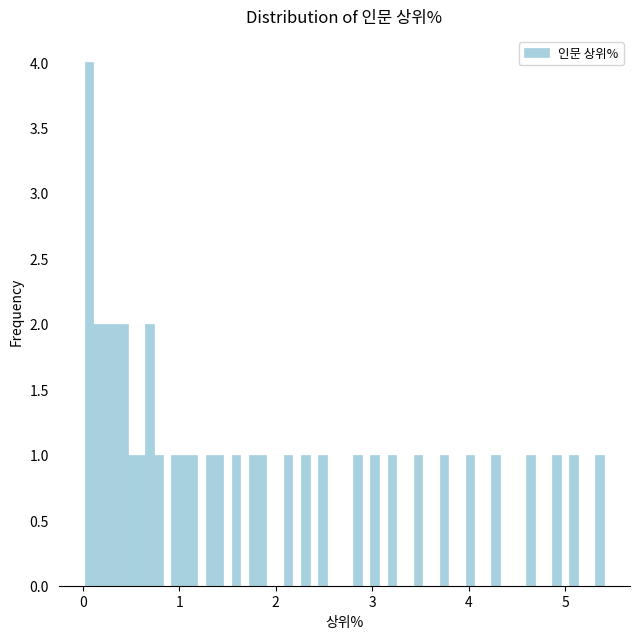

Around what value on the x-axis is the tallest bar? Give the approximate position of its centre, as read against the axis.

0.1